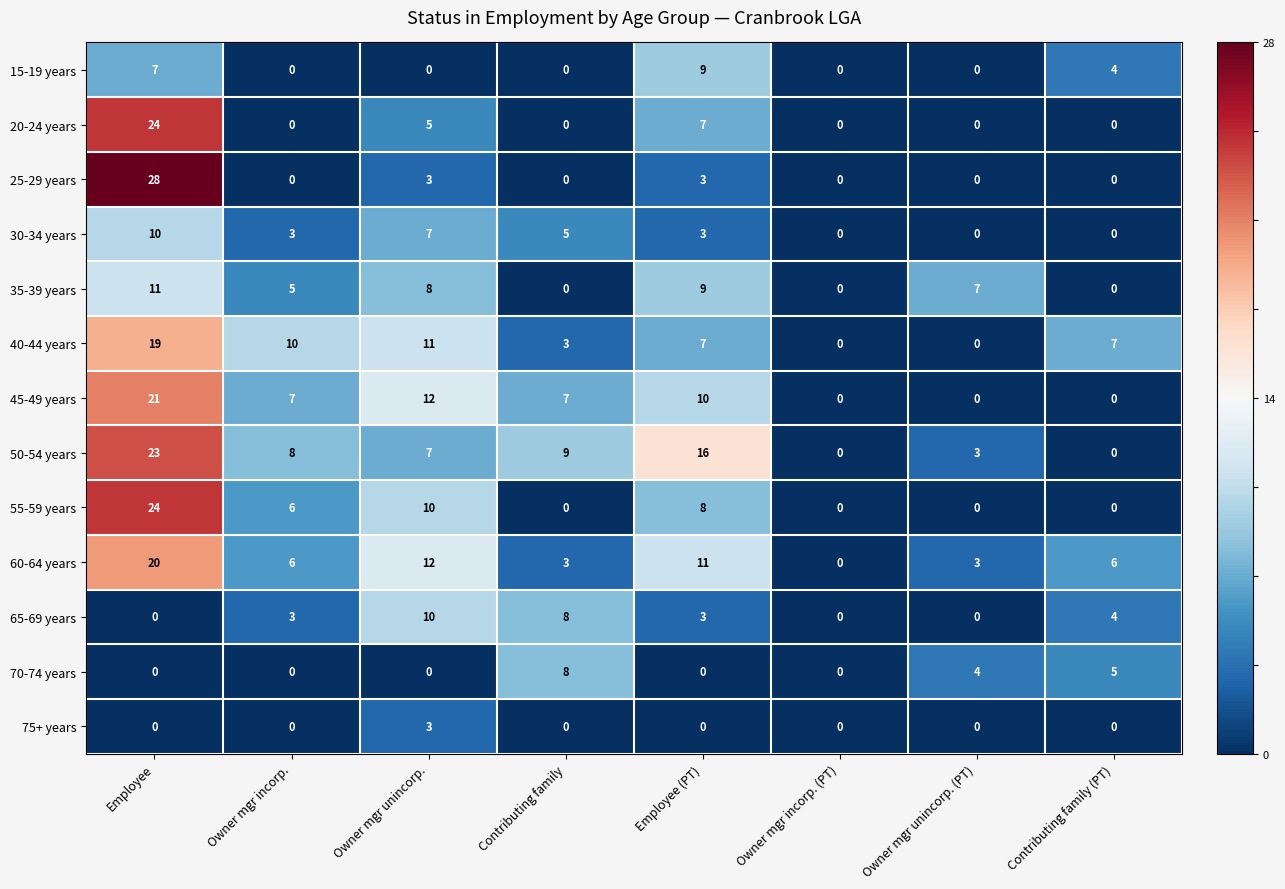

What is the average value of the 45-49 years series?

7